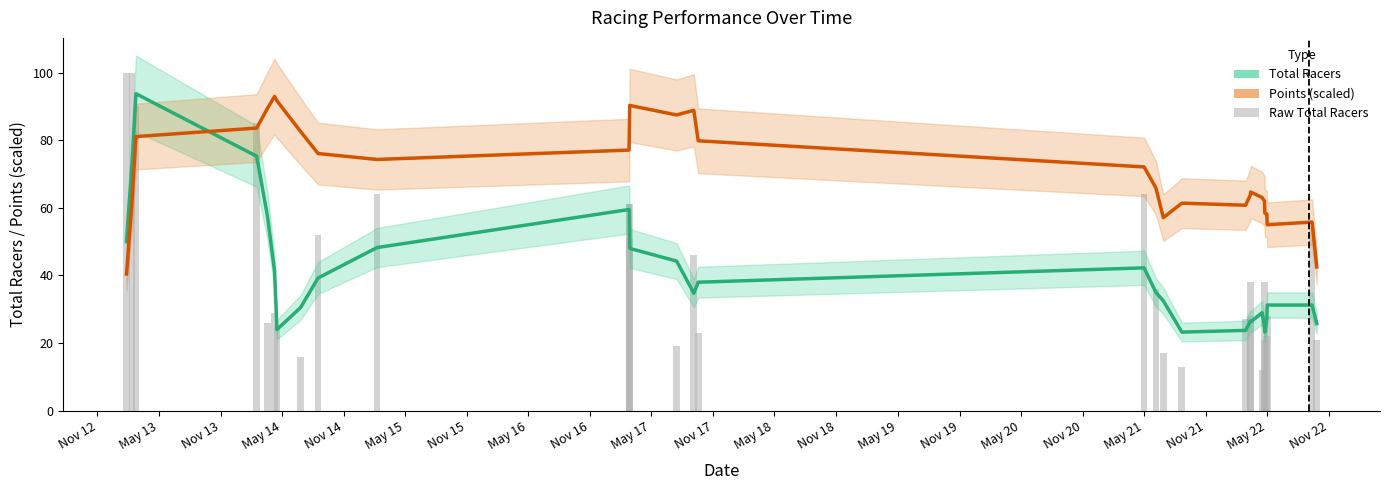

What is the value of the Points (smoothed, scaled) bar at the 25th from the left?

62.0